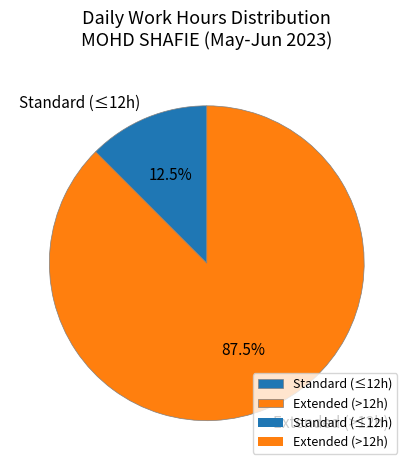

Which category has the biggest portion of the pie?

Extended (>12h)